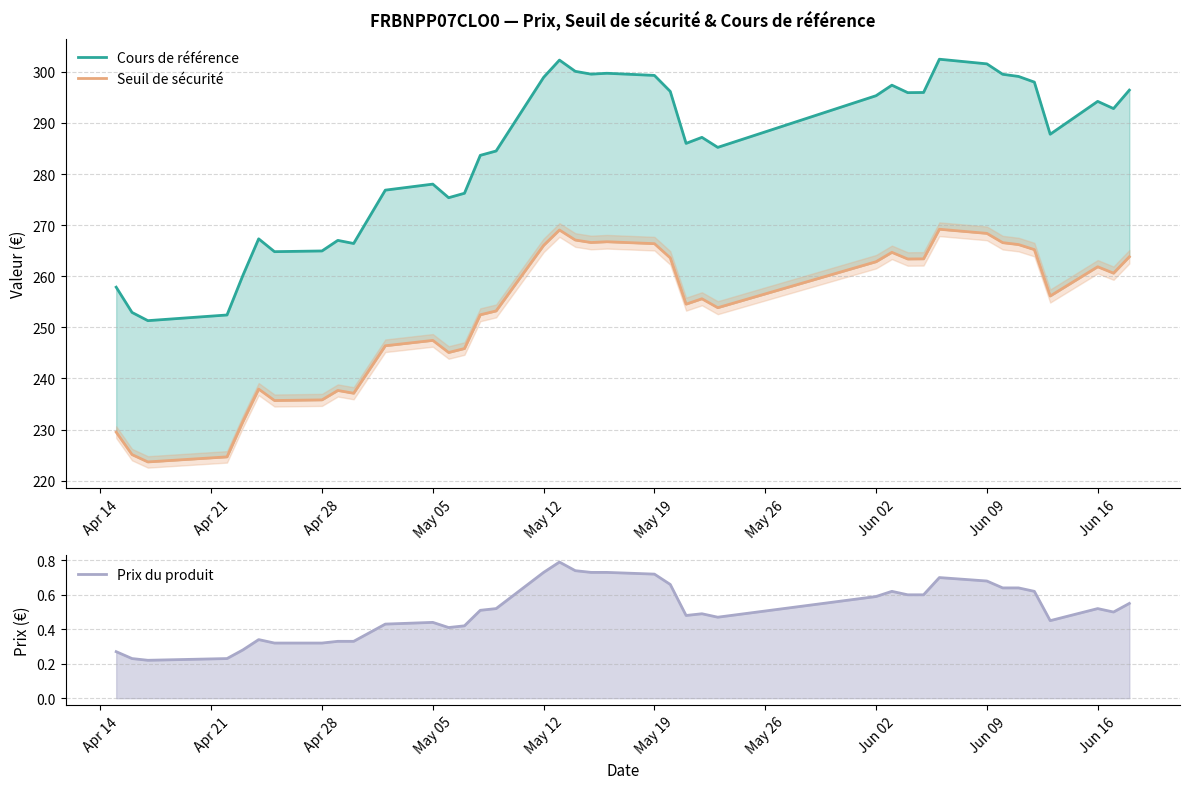

List the series in order of their peak value, highest first.

Cours de référence, Seuil de sécurité, Prix du produit